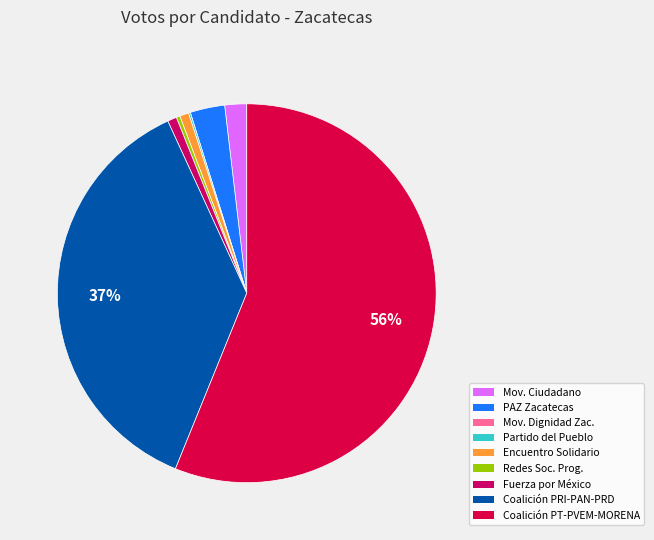

To the nearest percent, what is the difference between the largest and smallest slice percentages?

56%